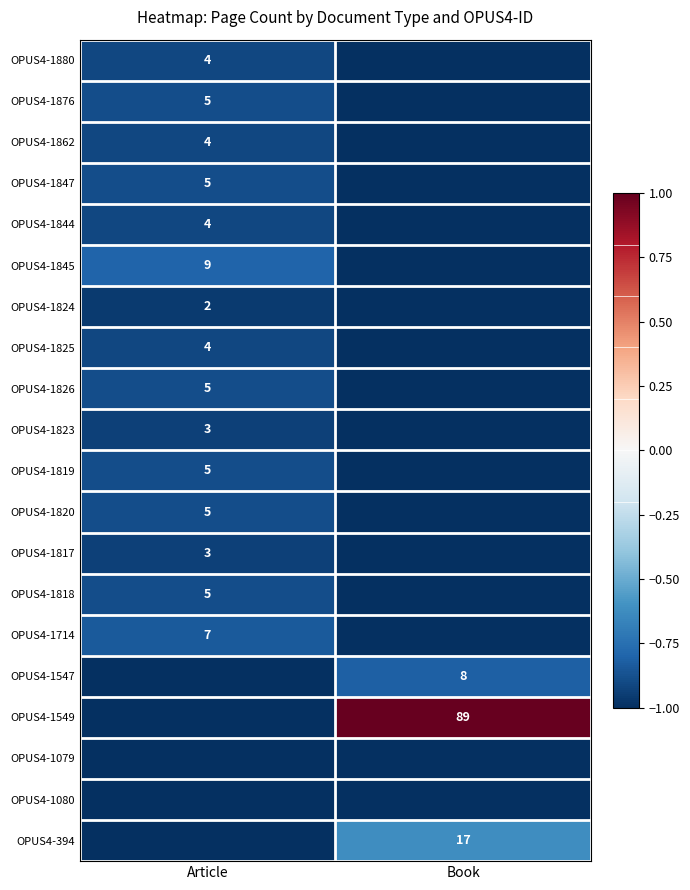

The OPUS4-1547 series shows 8 at Book. True or false?

True